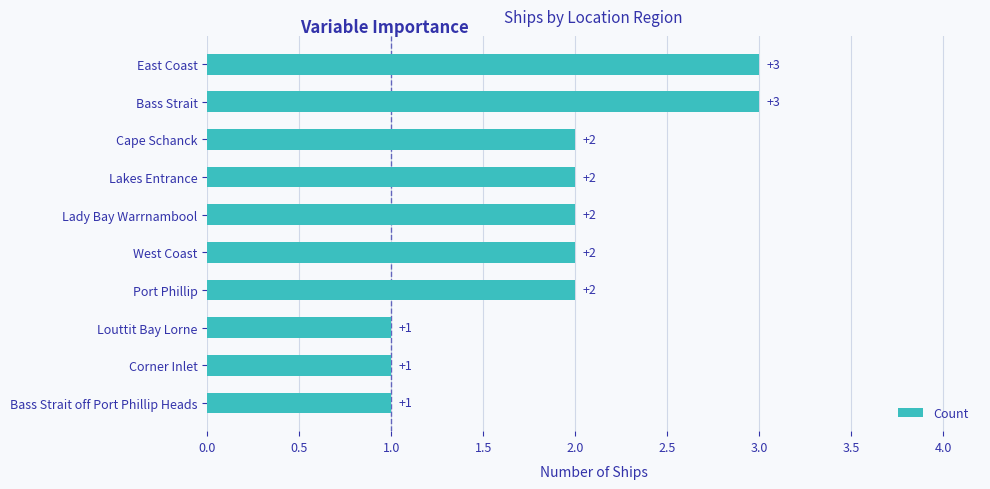

Between Louttit Bay Lorne and Bass Strait, which is larger?

Bass Strait